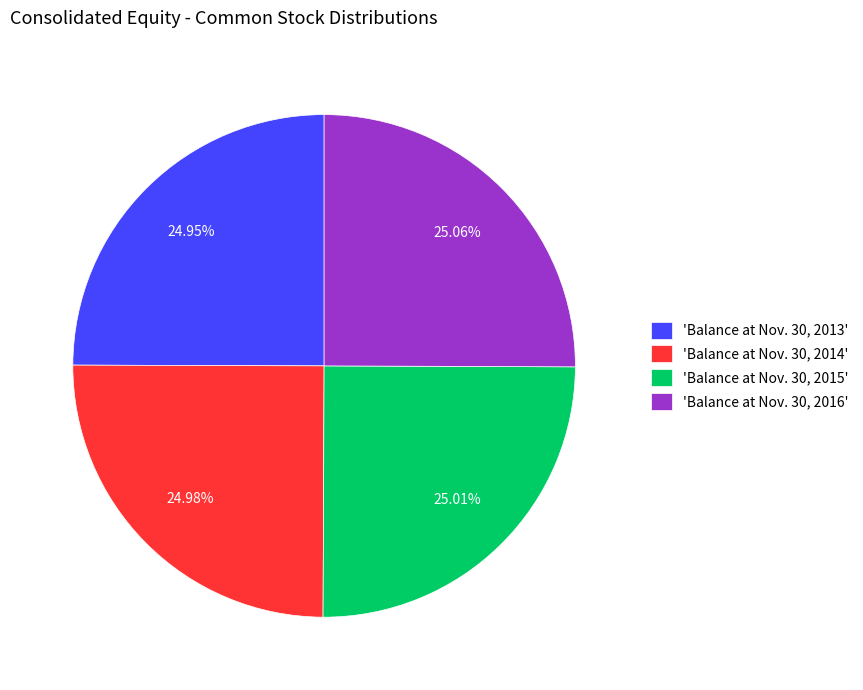

Count the number of slices in the pie.

4